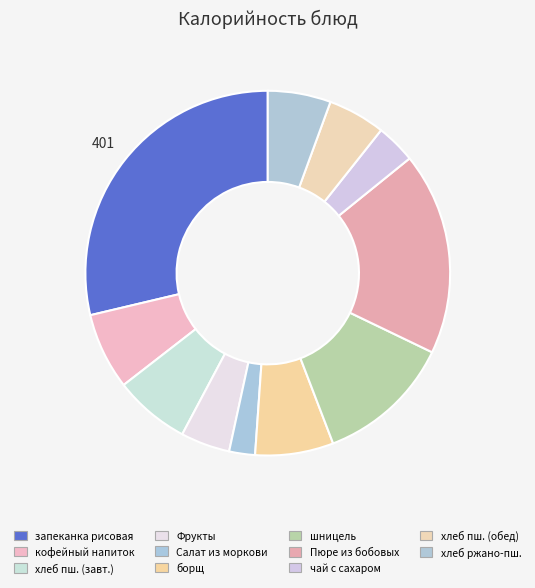

Rank the categories by value from lowest to highest.

Салат из моркови, чай с сахаром, Фрукты (яблоки), хлеб пшеничный (обед), хлеб ржано-пшеничный, хлеб пшеничный (завтрак), кофейный напиток, борщ из свежей капусты, шницель рубленый, Пюре из бобовых, запеканка рисовая с творогом